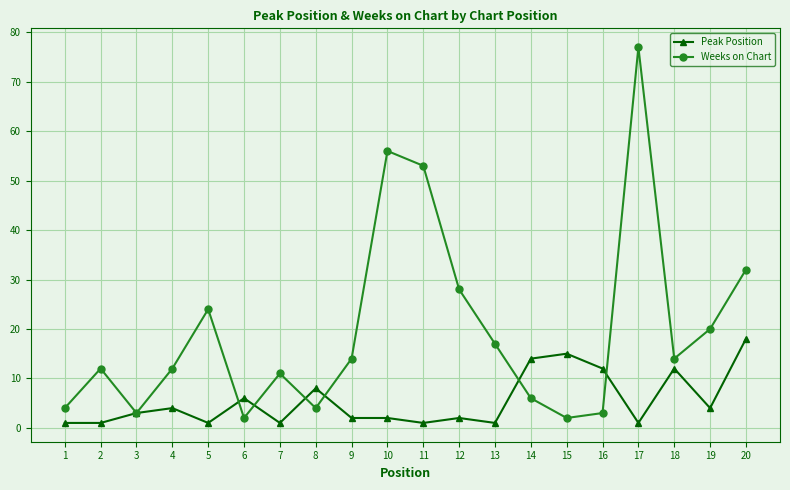

What are all the series names shown in the legend?

Peak Position, Weeks on Chart